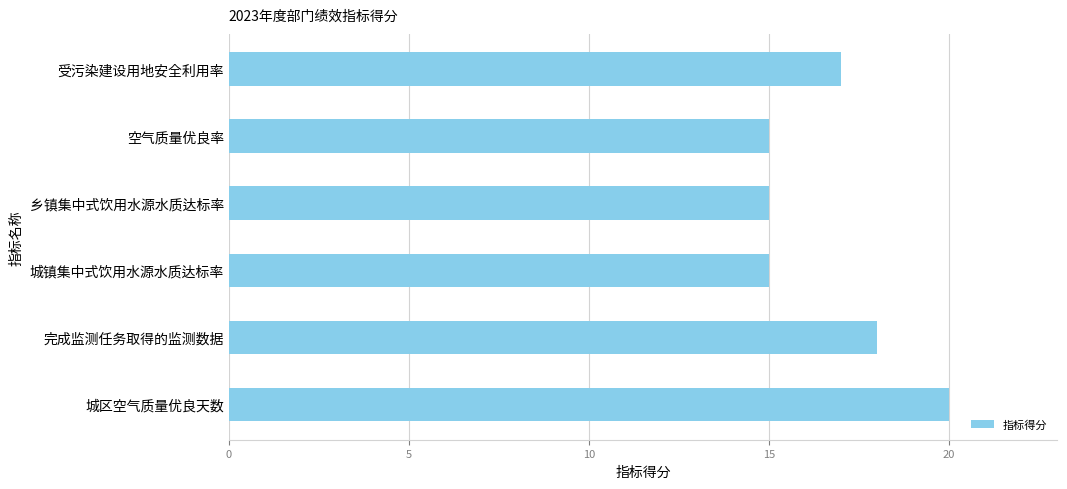

What is the sum of the values at 城镇集中式饮用水源水质达标率 and 空气质量优良率?

30